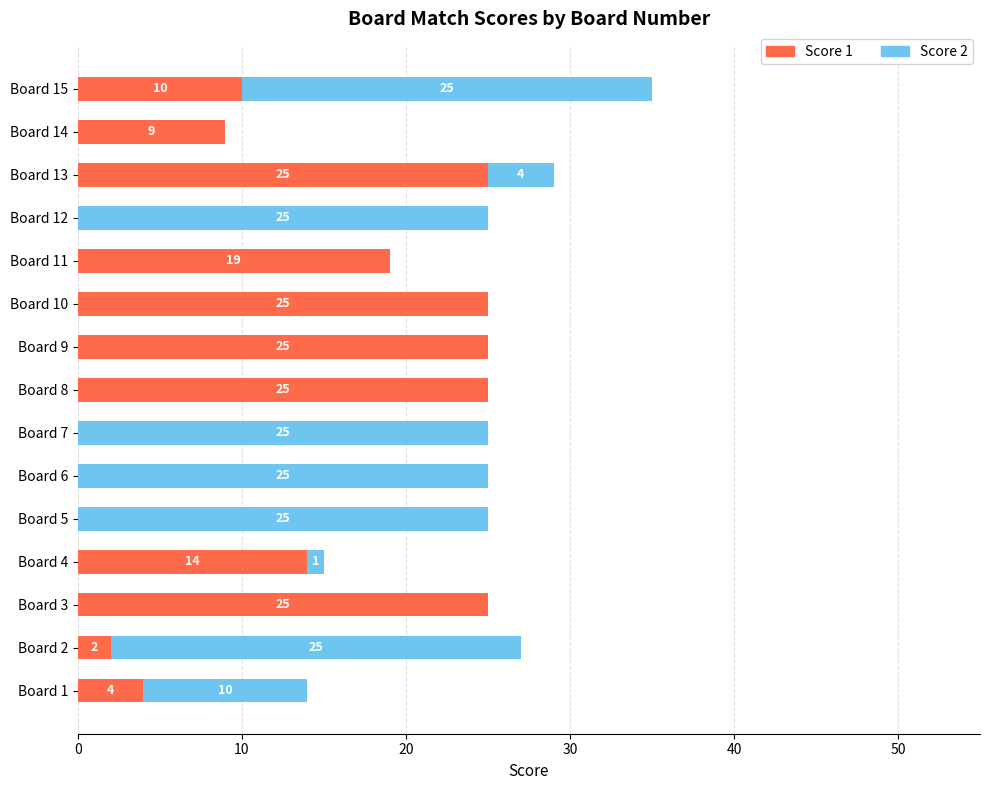

What is the total value across all series at Board 11?

19